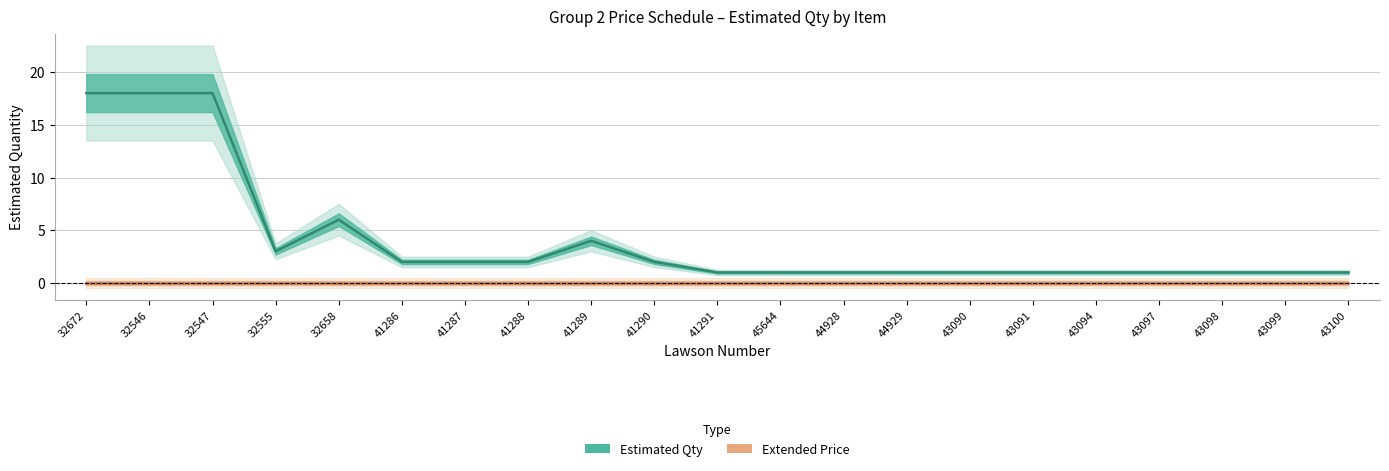

Reading left to right, transcribe all the data shown in this chart.

Estimated Qty: 18	18	18	3	6	2	2	2	4	2	1	1	1	1	1	1	1	1	1	1	1
Extended Price: 0	0	0	0	0	0	0	0	0	0	0	0	0	0	0	0	0	0	0	0	0